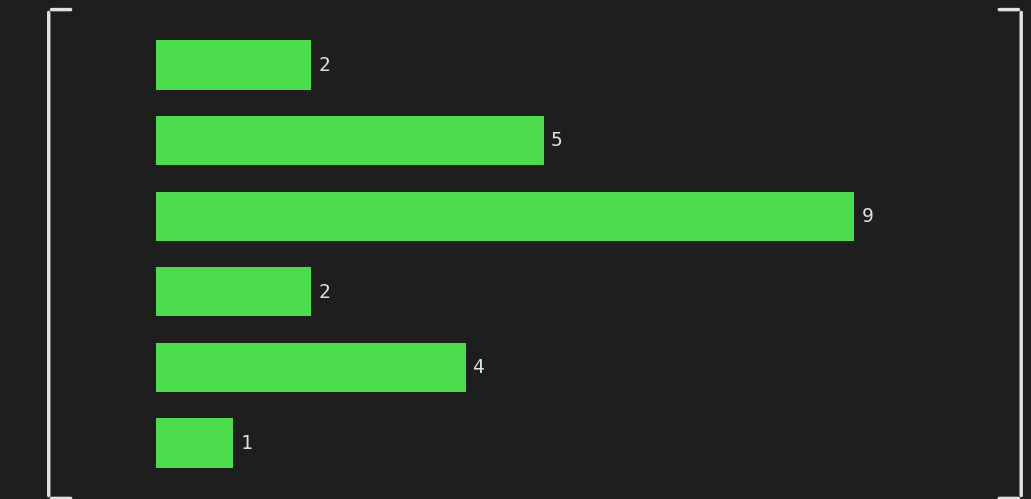

Reading bottom to top, list all the values displayed in this chart.

[2500, 3000)=1	[2000, 2500)=4	[1500, 2000)=2	[1000, 1500)=9	[500, 1000)=5	[0, 500)=2